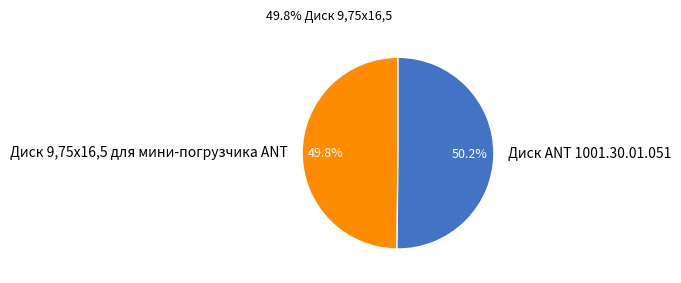

Is it true that Диск ANT 1001.30.01.051 is 50% of the pie?

True